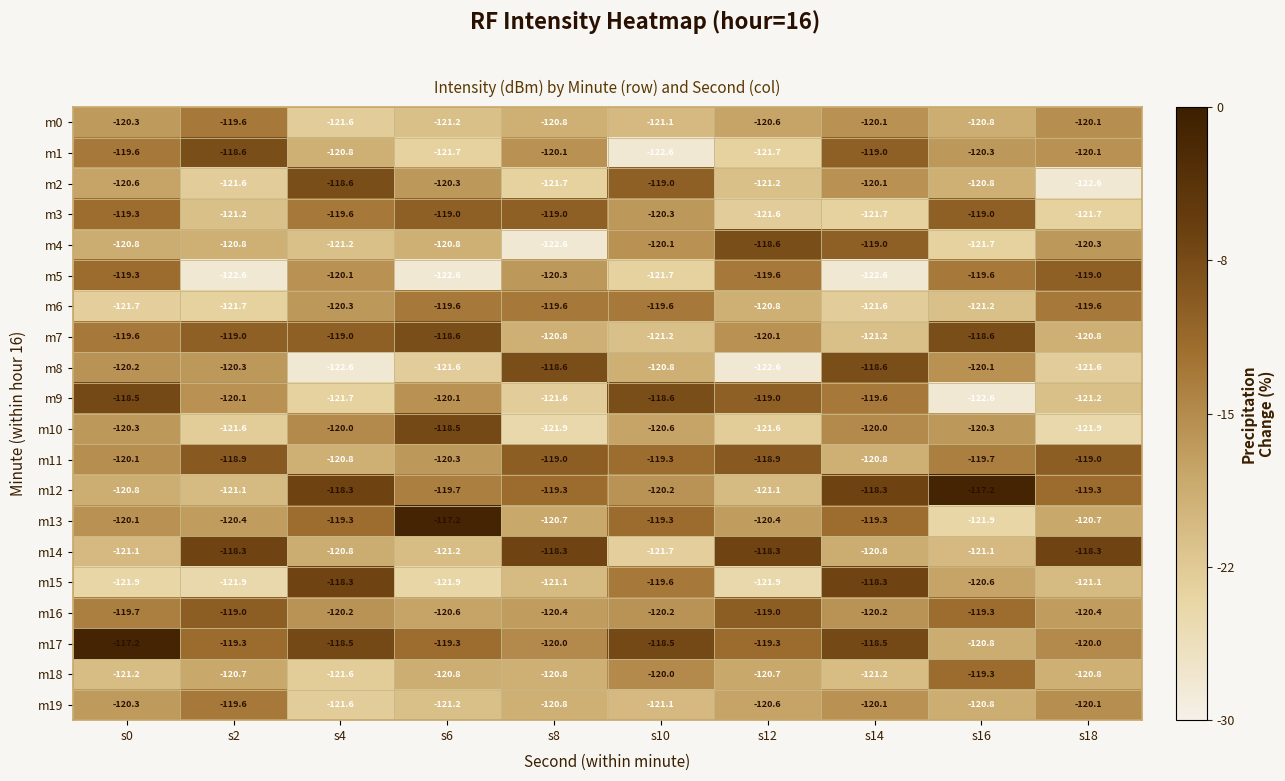

Count the number of data series in this chart.

20